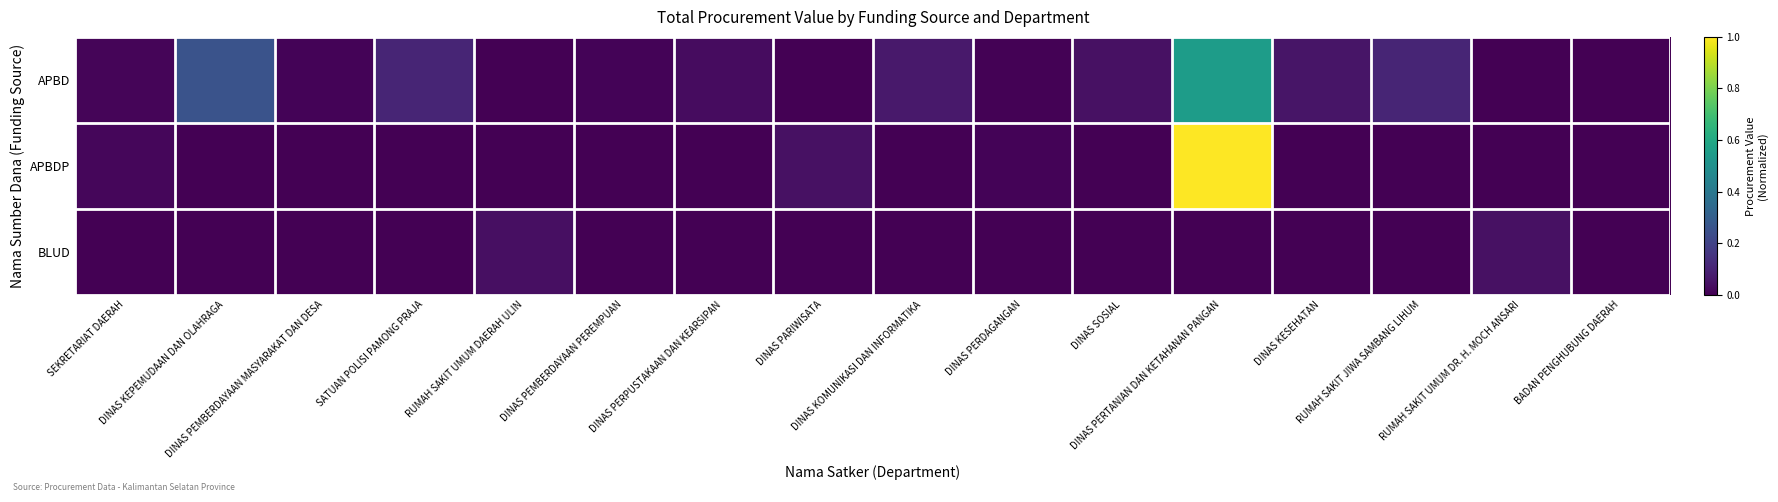

At how many categories does at least one series exceed 0?

15